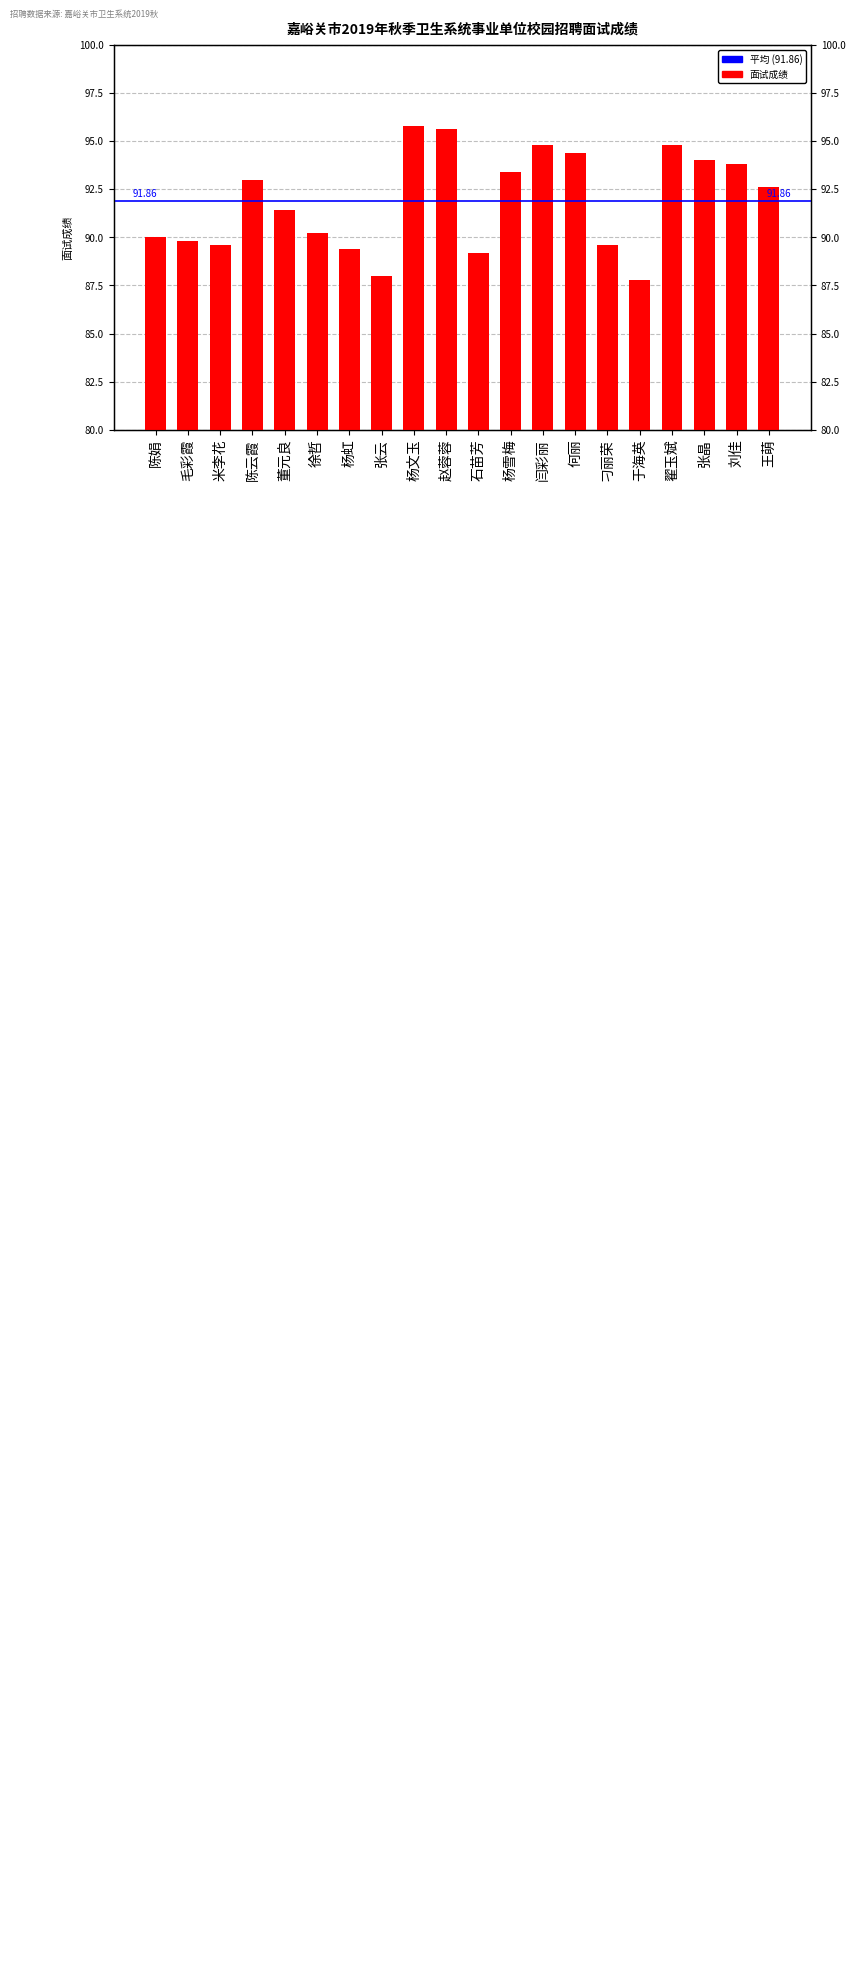

What is the sum of all values?

1837.2